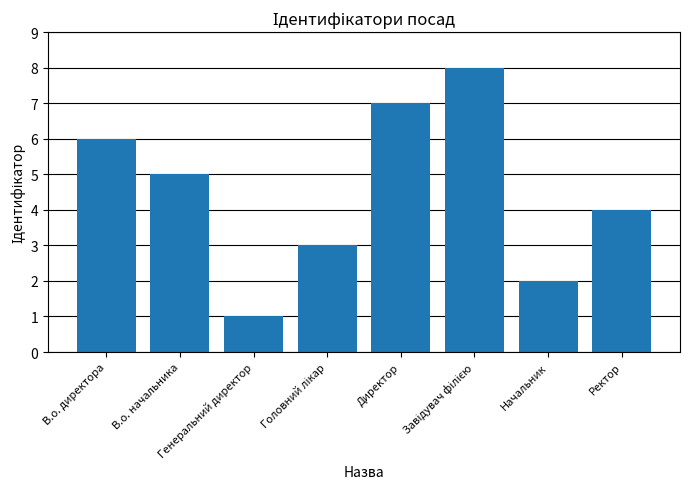

What is the maximum value shown in the chart?

8